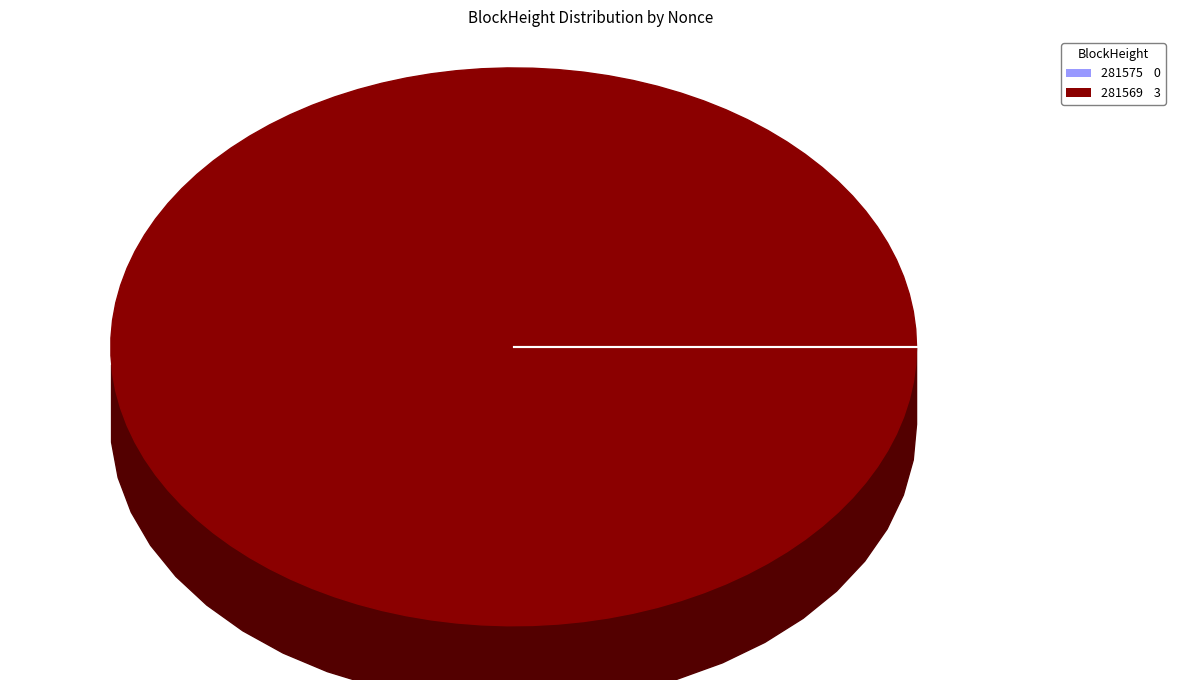

What is the change in value from 281575 to 281569?

+3